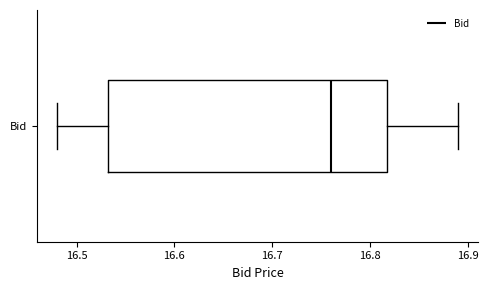

Read this box plot against the x-axis: the position of the median line, the range covered by the box, and the ends of both whiskers. The values are not printed on the chart, so give them approximately, as read against the axis.

median 16.76, box 16.53 to 16.82, whiskers 16.48 to 16.89